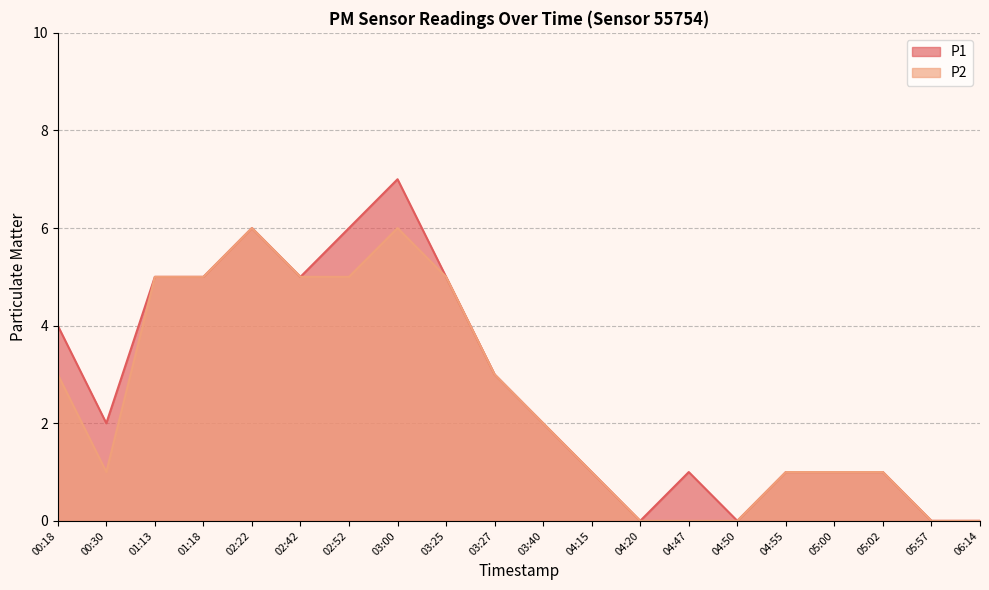

In P1, how many points are lower than both neighbors (excluding endpoints)?

4